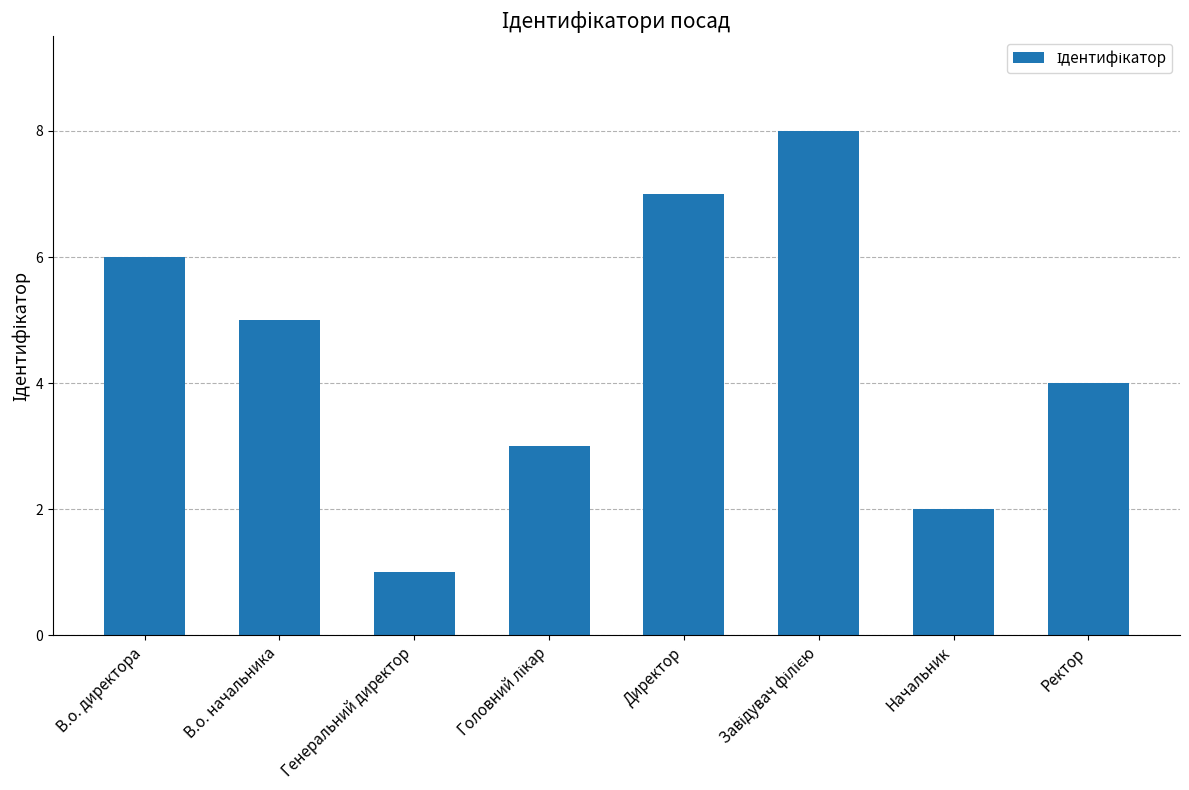

How many distinct data groups are displayed?

1